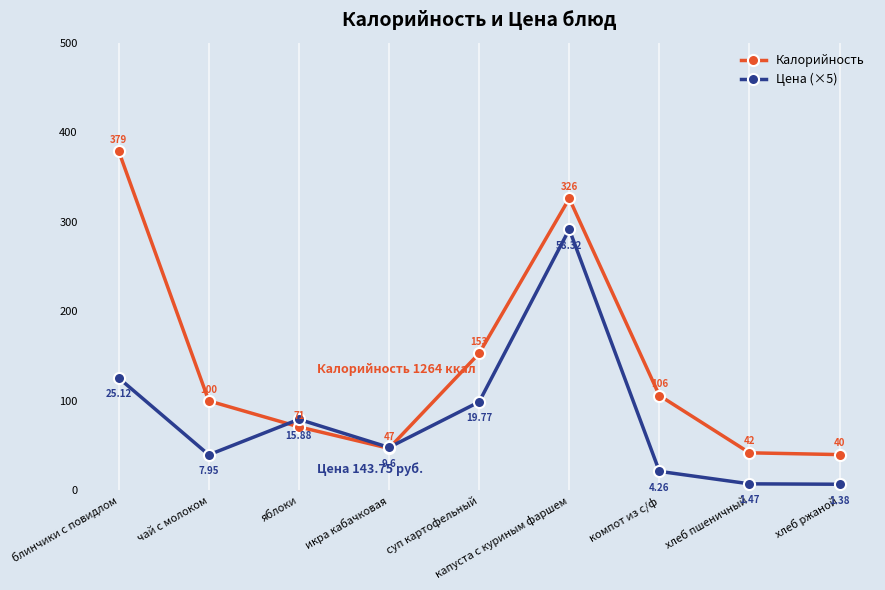

What is the difference between the maximum and minimum values in the Цена (×5) series?

284.7